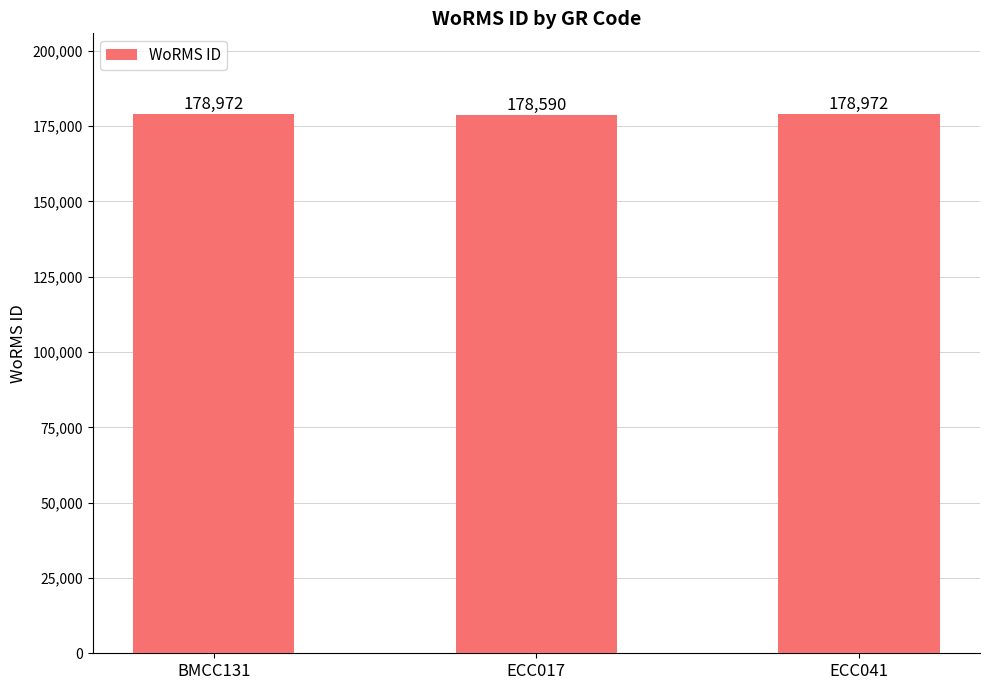

How many values are between 178590 and 178972?

3